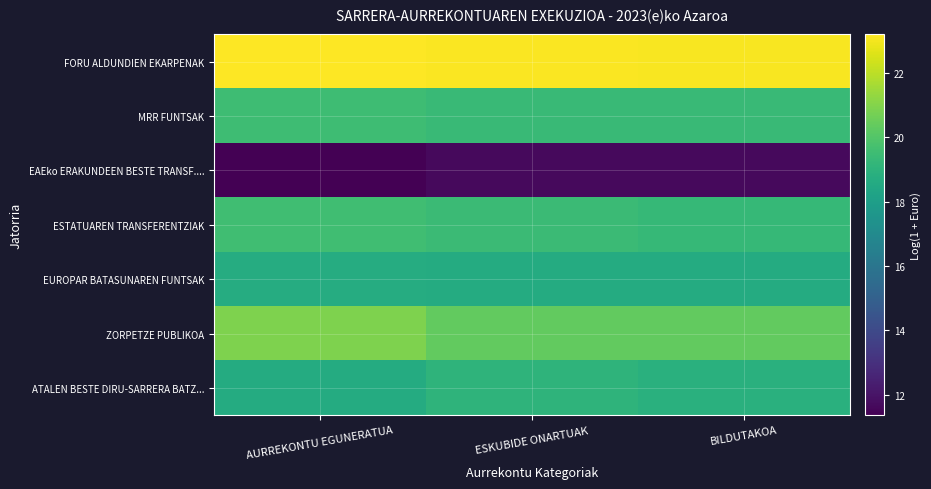

Reading left to right, transcribe all the data shown in this chart.

FORU ALDUNDIEN EKARPENAK: AURREKONTU EGUNERATUA=23.2	ESKUBIDE ONARTUAK=23.1	BILDUTAKOA=23.1
MRR FUNTSAK: AURREKONTU EGUNERATUA=19.5	ESKUBIDE ONARTUAK=19.4	BILDUTAKOA=19.4
EAEko ERAKUNDEEN BESTE TRANSF....: AURREKONTU EGUNERATUA=11.4	ESKUBIDE ONARTUAK=11.7	BILDUTAKOA=11.7
ESTATUAREN TRANSFERENTZIAK: AURREKONTU EGUNERATUA=19.6	ESKUBIDE ONARTUAK=19.4	BILDUTAKOA=19.3
EUROPAR BATASUNAREN FUNTSAK: AURREKONTU EGUNERATUA=18.7	ESKUBIDE ONARTUAK=18.6	BILDUTAKOA=18.6
ZORPETZE PUBLIKOA: AURREKONTU EGUNERATUA=20.9	ESKUBIDE ONARTUAK=20.4	BILDUTAKOA=20.4
ATALEN BESTE DIRU-SARRERA BATZ...: AURREKONTU EGUNERATUA=18.7	ESKUBIDE ONARTUAK=19.0	BILDUTAKOA=18.9